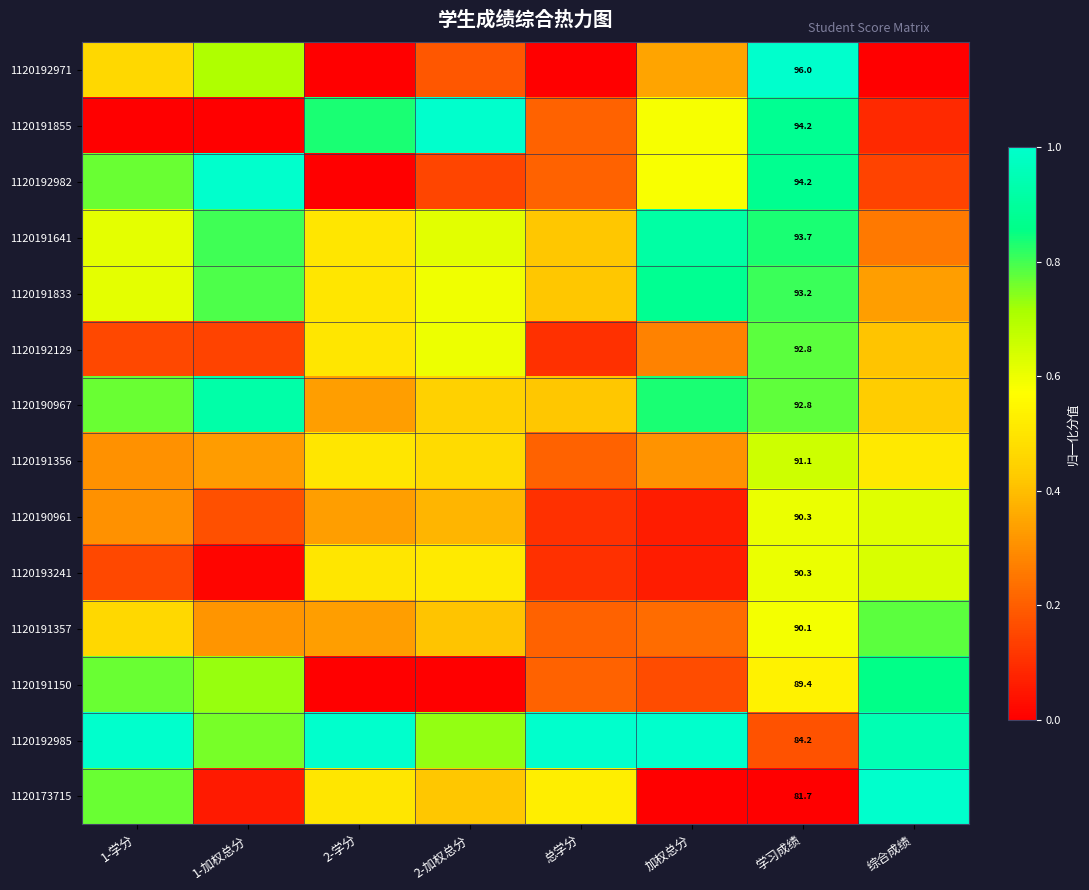

Which label corresponds to the smallest value in the chart?

2-学分